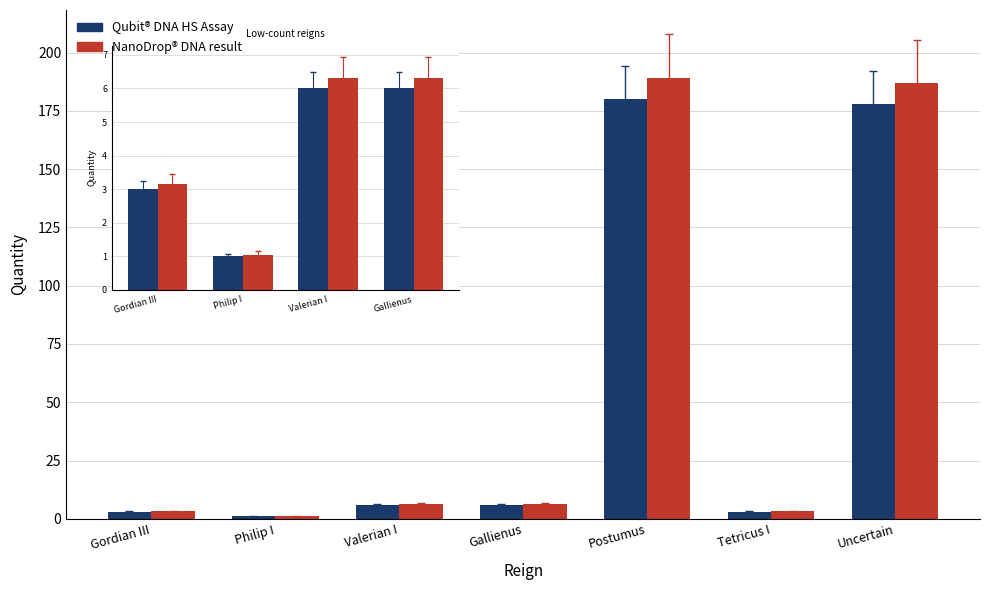

Which series changed the most between Tetricus I and Uncertain?

NanoDrop® DNA result